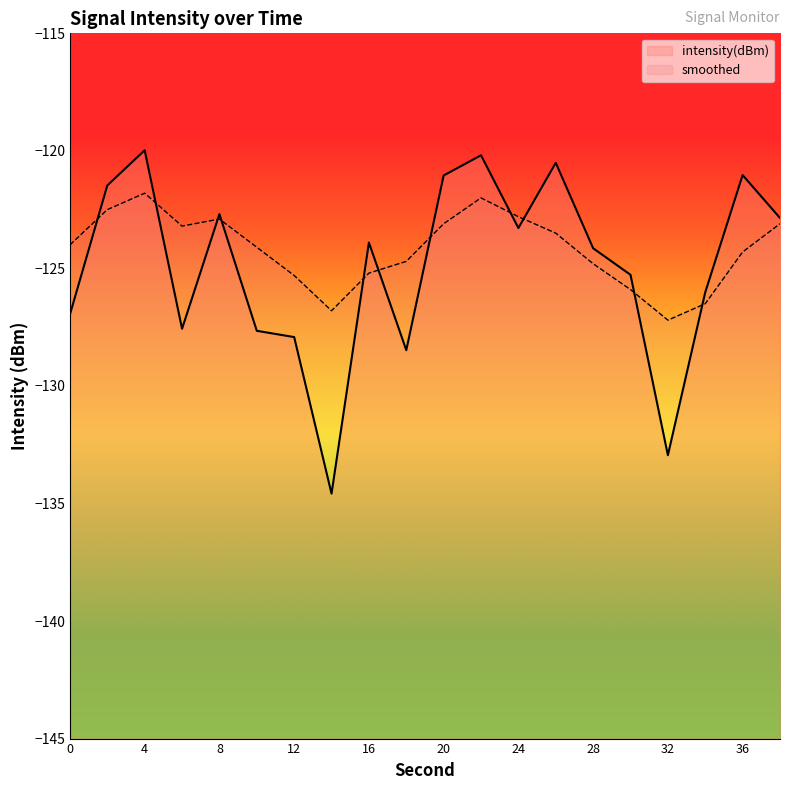

What is the difference between the highest and lowest values at 32?

5.7